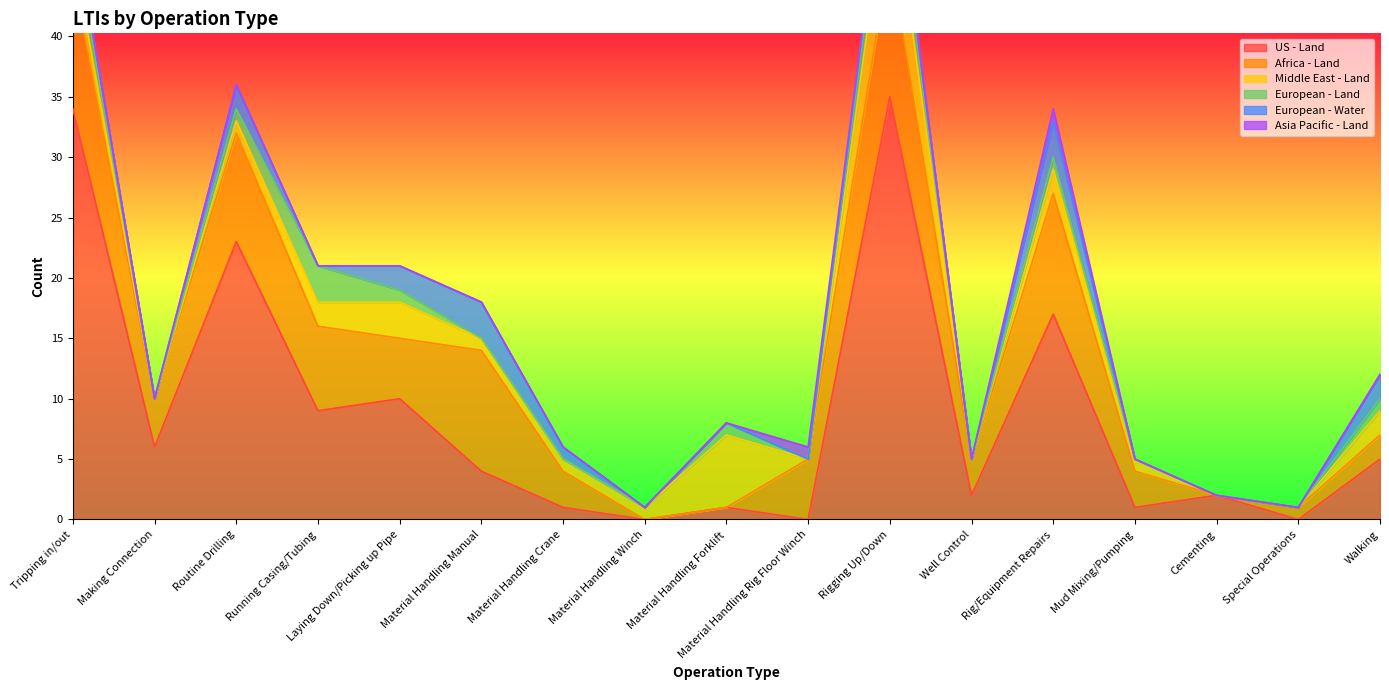

What are all the series names shown in the legend?

US - Land, Africa - Land, Middle East - Land, European - Land, European - Water, Asia Pacific - Land